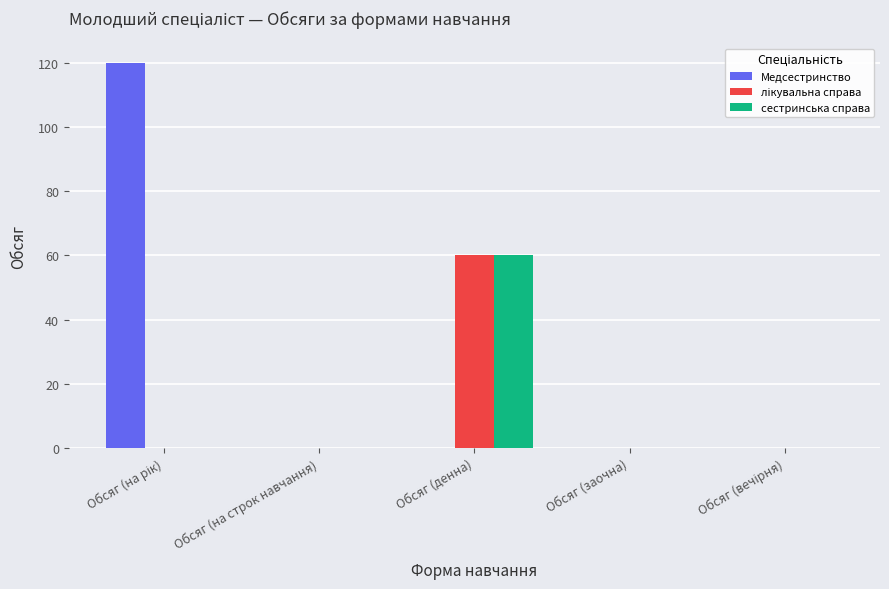

What is the sum of all Медсестринство values?

120